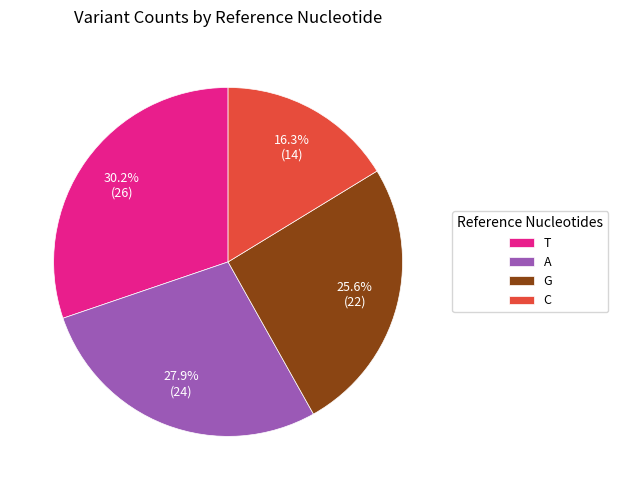

Do A and C together represent more than half of the pie?

No